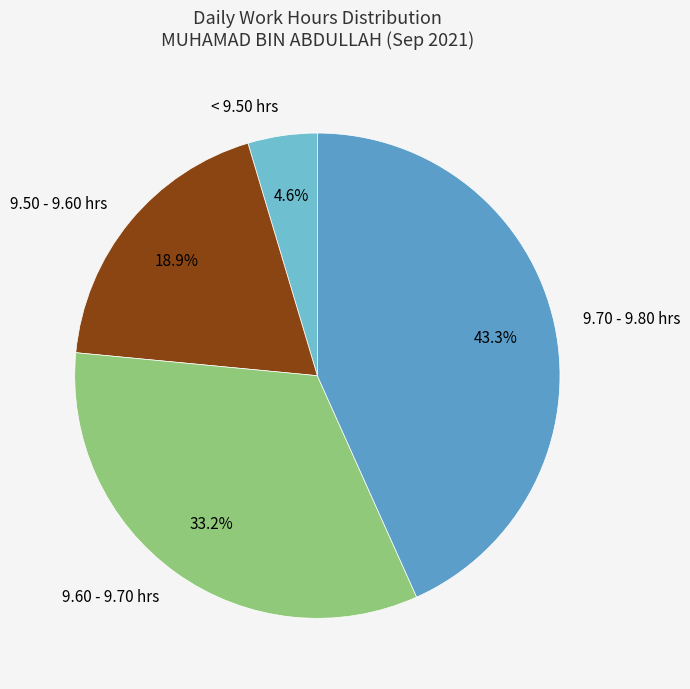

Is there any slice that represents more than half of the pie?

No